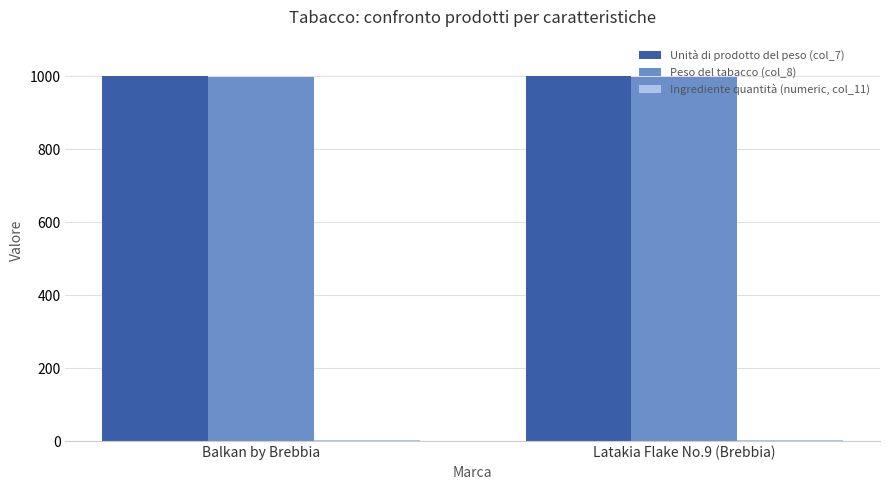

What is the greatest value displayed?

1000.0